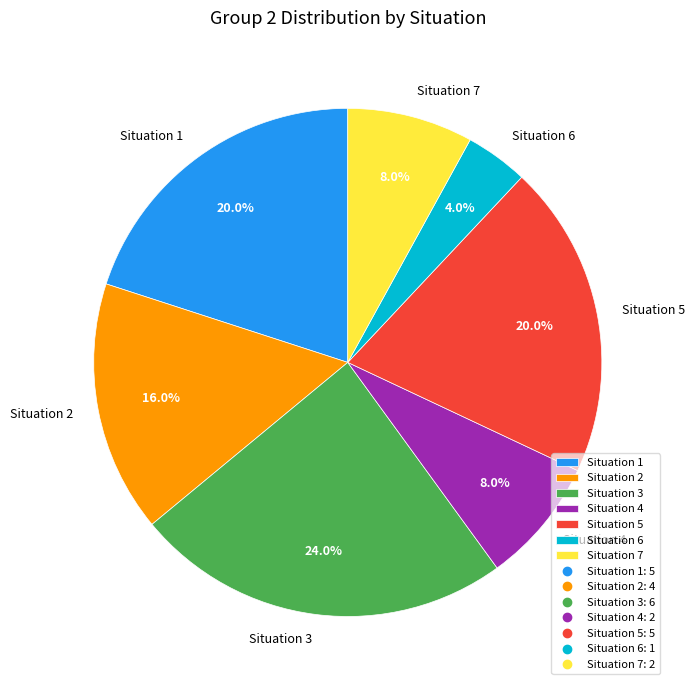

What is the total percentage of Situation 3 and Situation 5?

44.0%